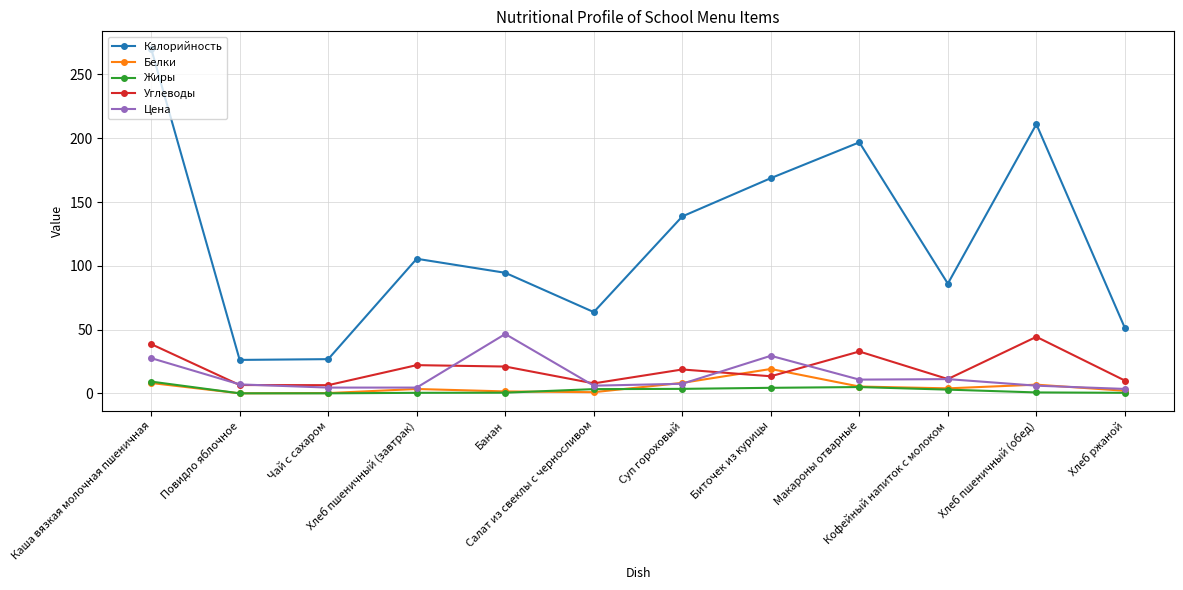

At how many categories does at least one series exceed 40?

10